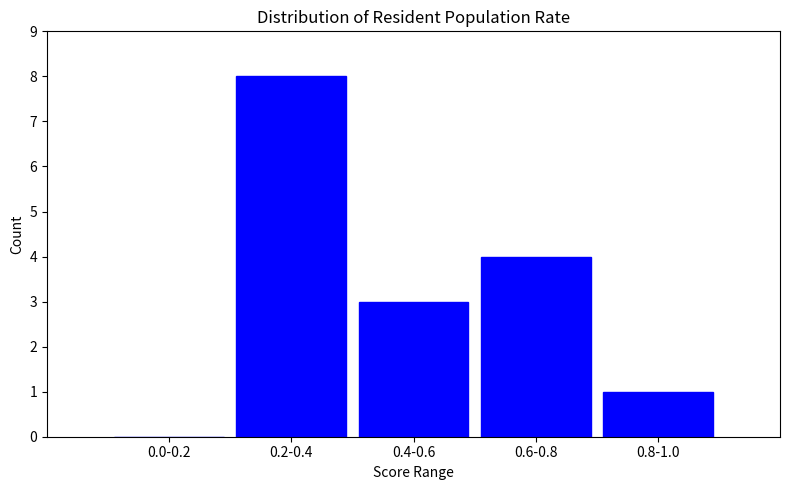

Reading left to right, transcribe all the data shown in this chart.

0.0-0.2=0	0.2-0.4=8	0.4-0.6=3	0.6-0.8=4	0.8-1.0=1